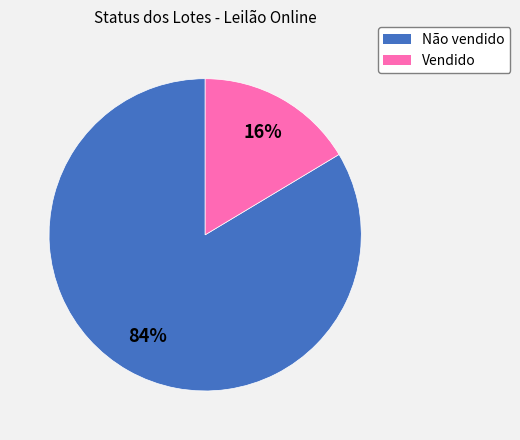

True or false: Não vendido accounts for 90% of the total.

False